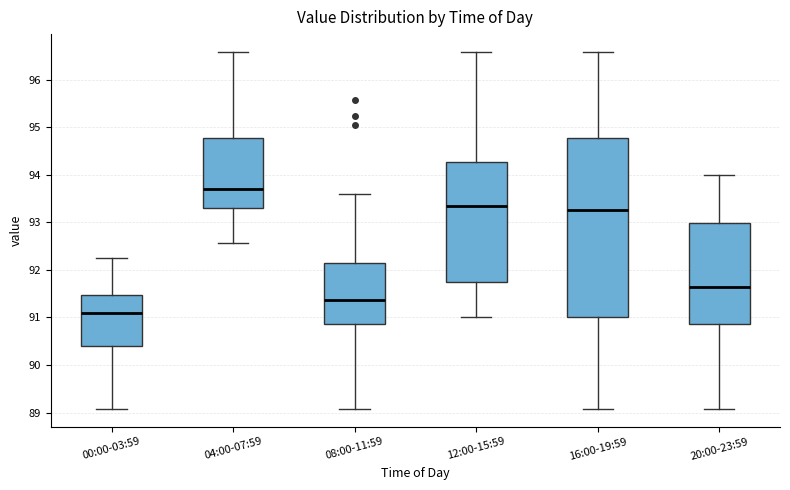

Reading left to right, transcribe this box plot: for each box, give where its median line is, the range the box spans, and where its two whiskers end, as read against the y-axis. The values are not printed on the chart, so give them approximately, as read against the axis.

00:00-03:59: median 91.1, box 90.4 to 91.5, whiskers 89.1 to 92.3
04:00-07:59: median 93.7, box 93.3 to 94.8, whiskers 92.6 to 96.6
08:00-11:59: median 91.4, box 90.9 to 92.2, whiskers 89.1 to 93.6
12:00-15:59: median 93.3, box 91.7 to 94.3, whiskers 91.0 to 96.6
16:00-19:59: median 93.3, box 91.0 to 94.8, whiskers 89.1 to 96.6
20:00-23:59: median 91.6, box 90.9 to 93.0, whiskers 89.1 to 94.0